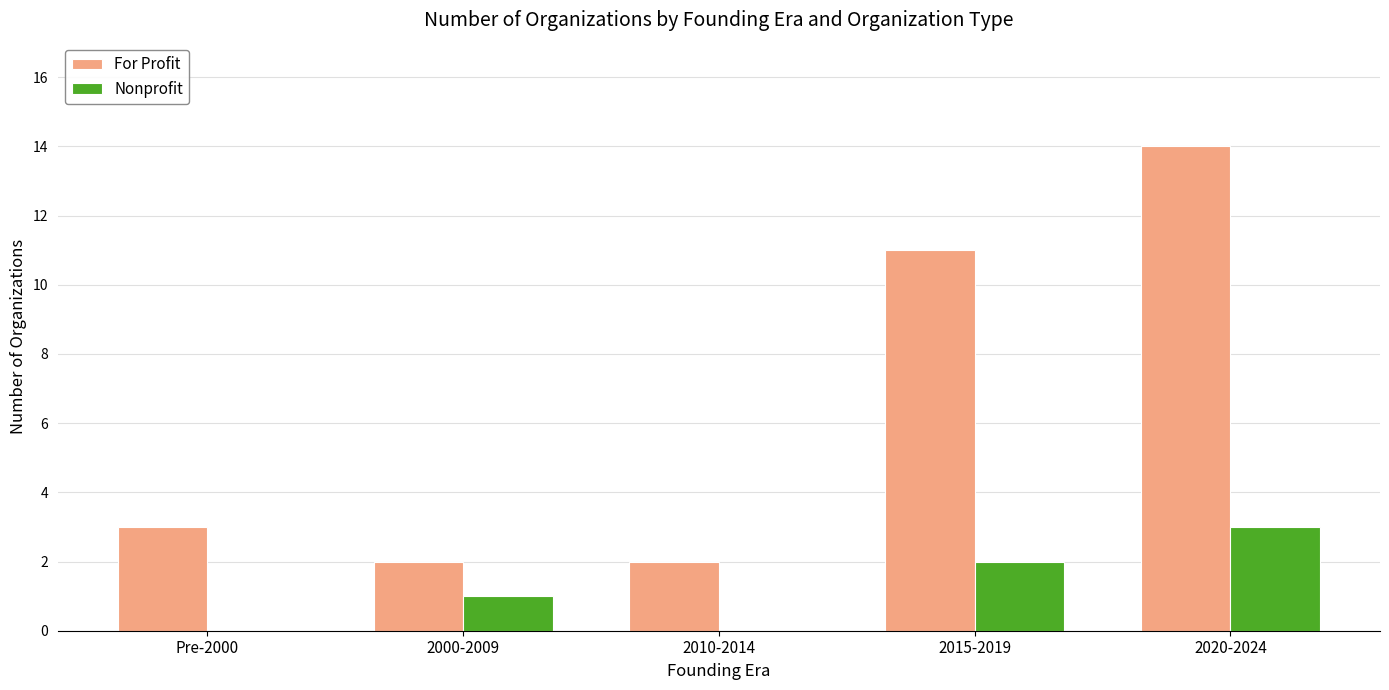

At which label is For Profit closest to 8?

2015-2019